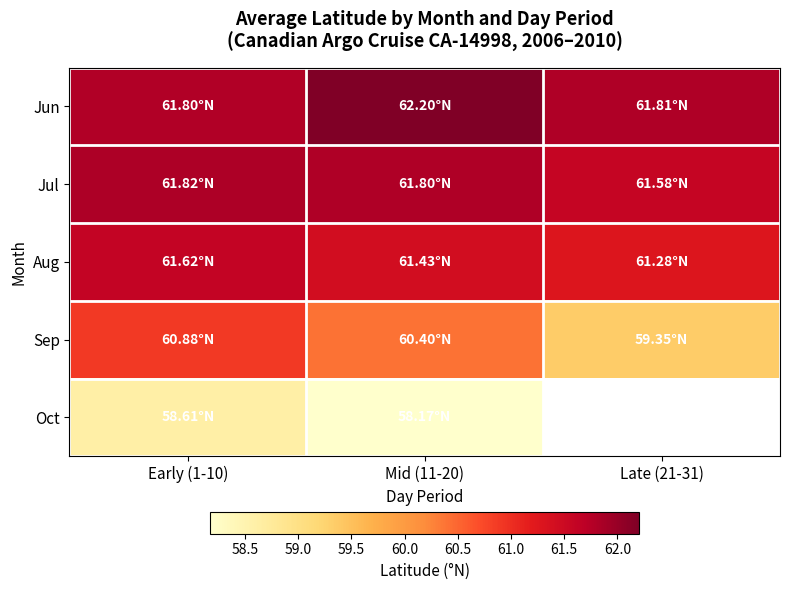

Which series has the largest total across all categories?

Jun